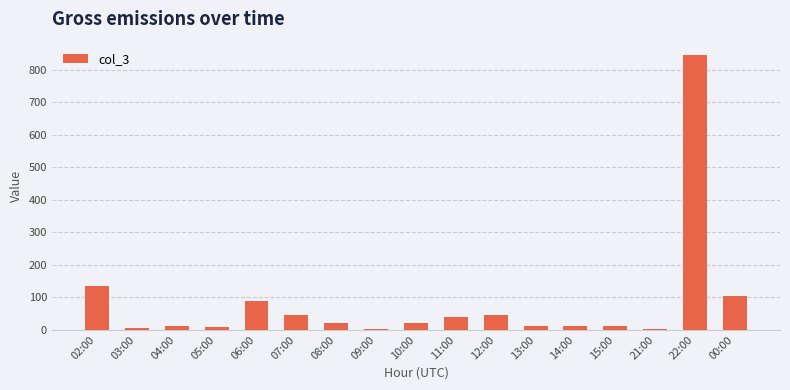

Where does the data first go above 20?

02:00